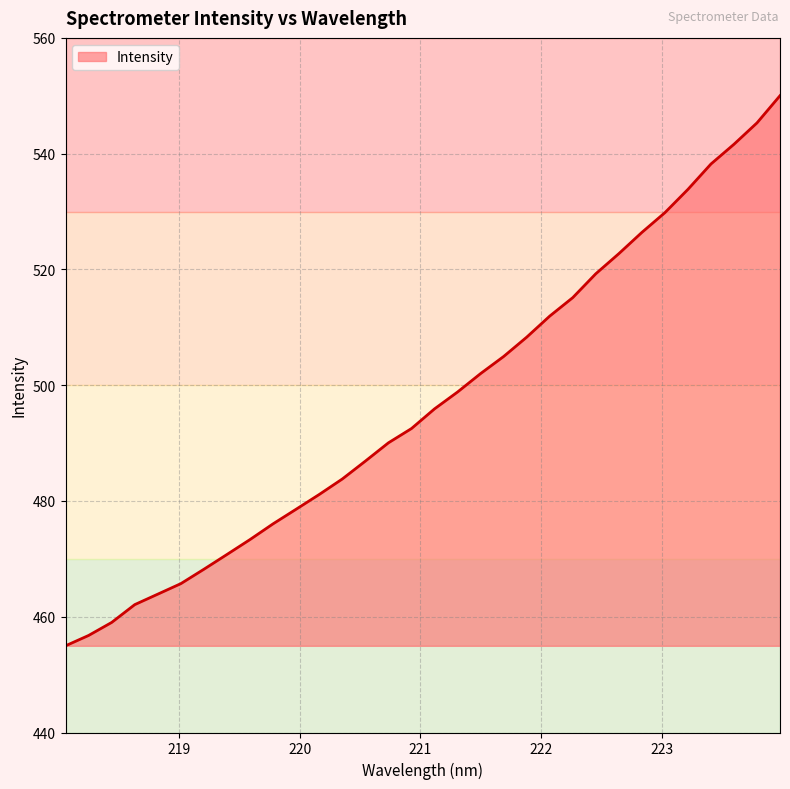

True or false: the data has more than 1 interior local peaks.

False